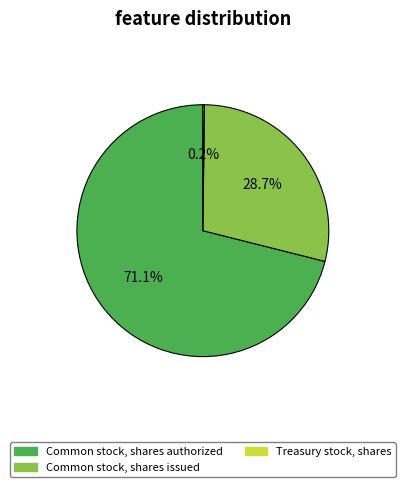

To the nearest percent, what percentage of the pie is Common stock, shares issued?

29%